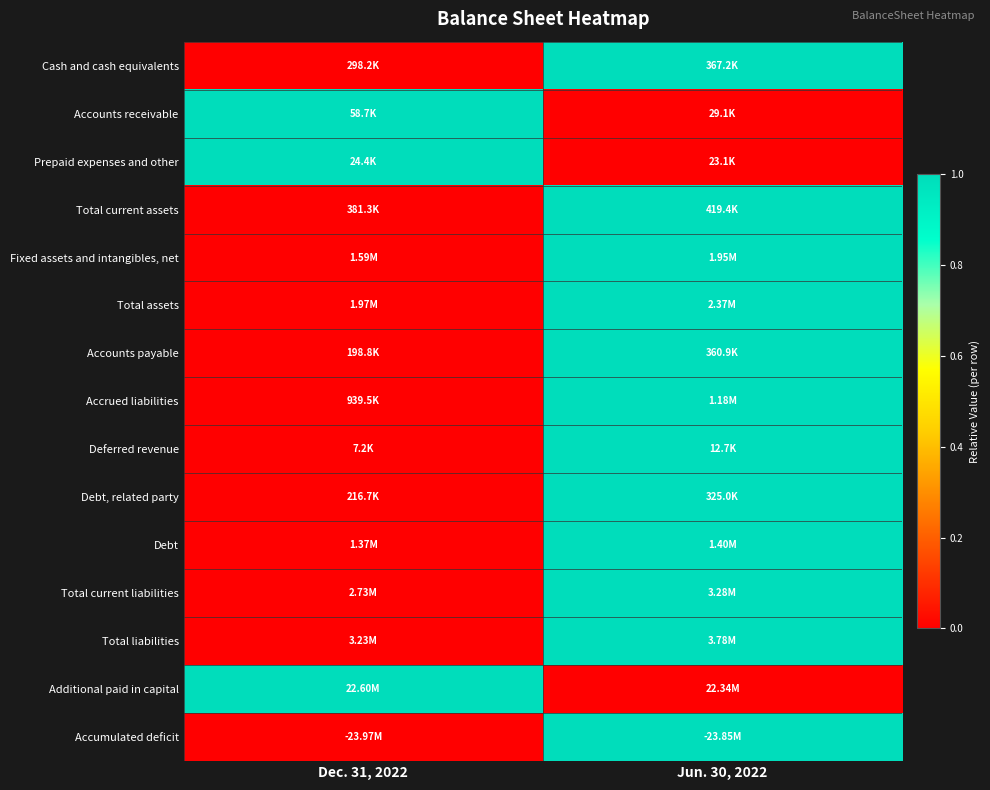

What is the greatest value displayed?

1